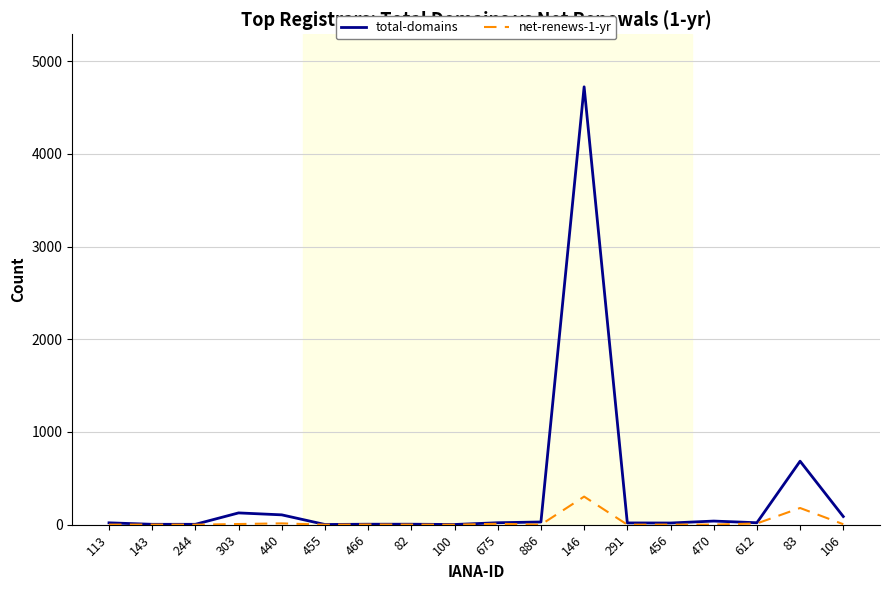

What is the sum of all net-renews-1-yr values?

539